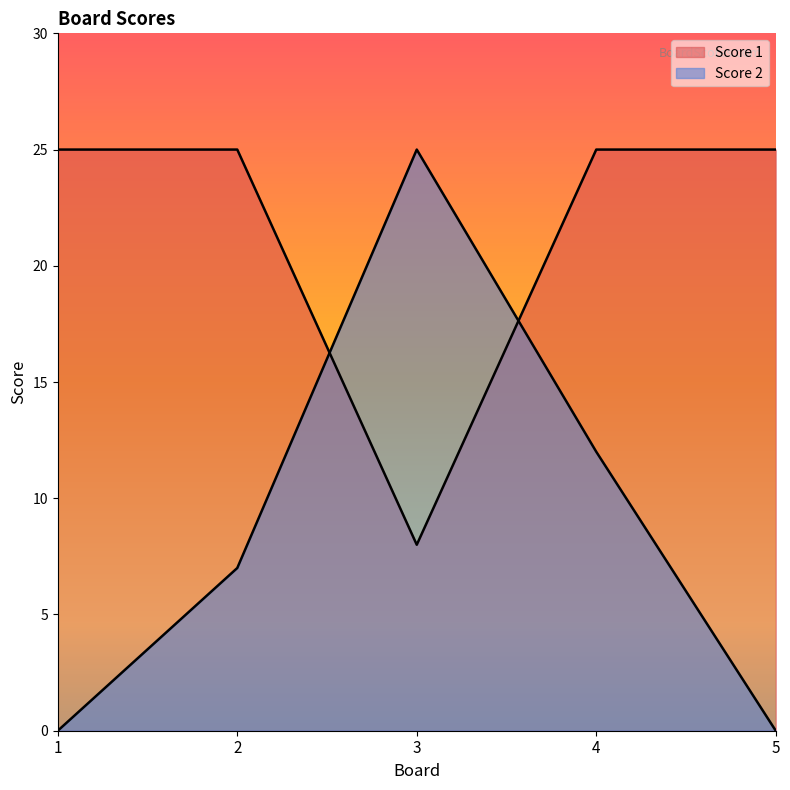

What are all the series names shown in the legend?

Score 1, Score 2